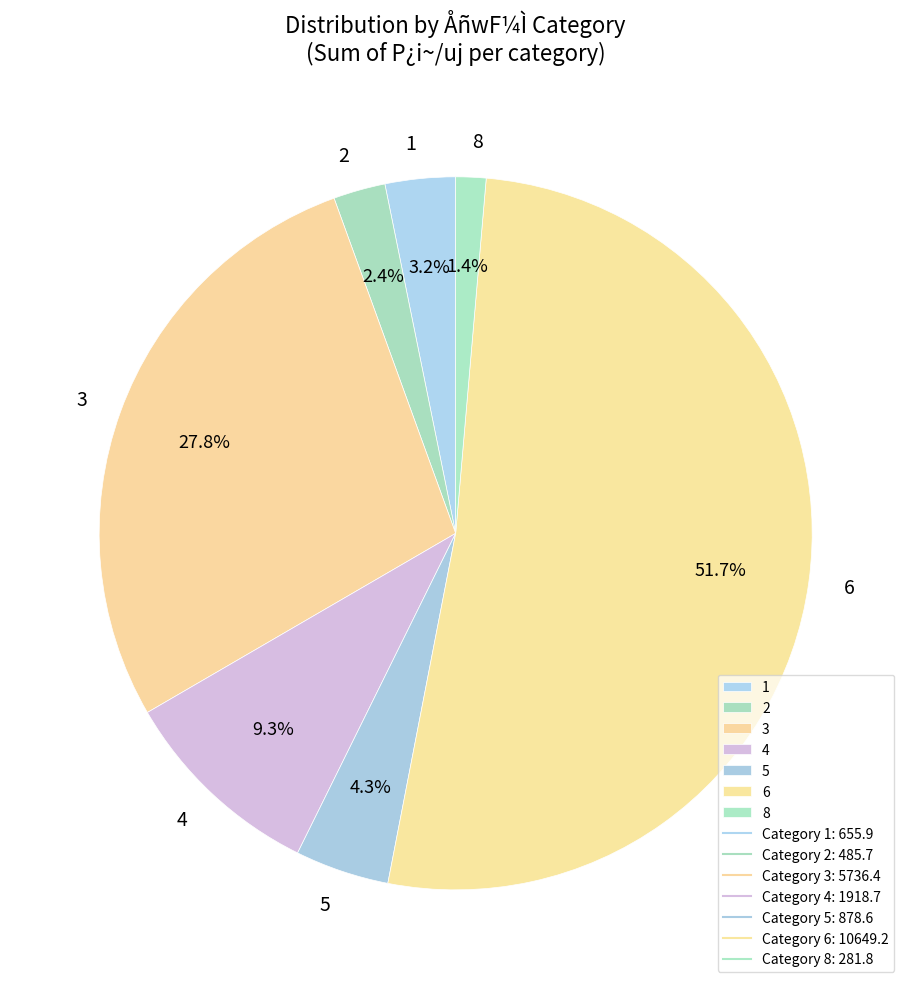

To the nearest percent, what is the difference between the largest and smallest slice percentages?

50%